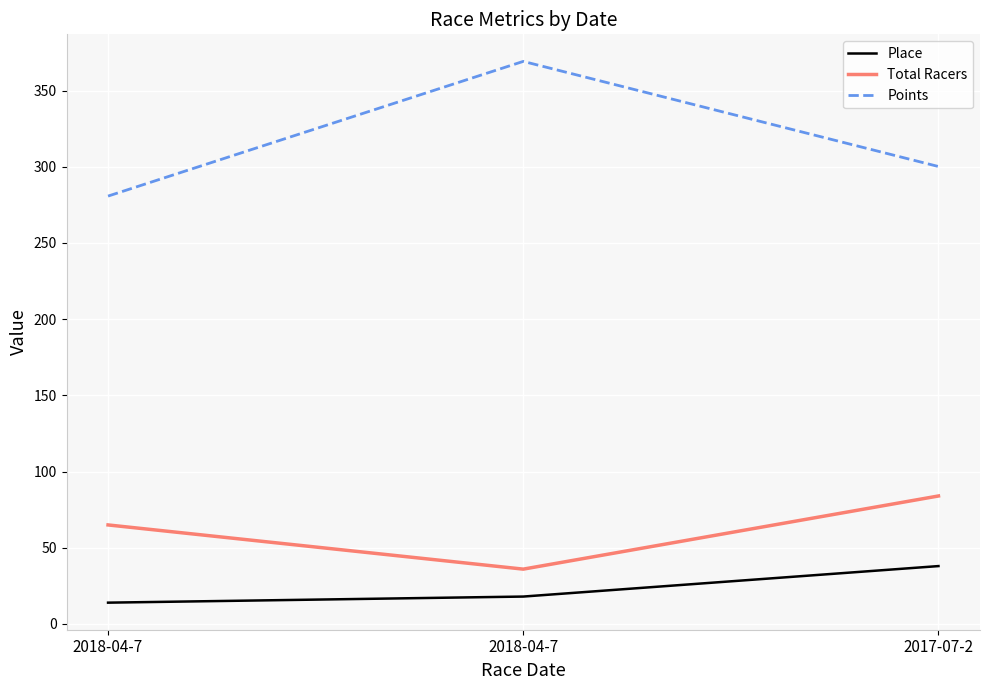

Rank the series by their maximum value, from highest to lowest.

Points, Total Racers, Place